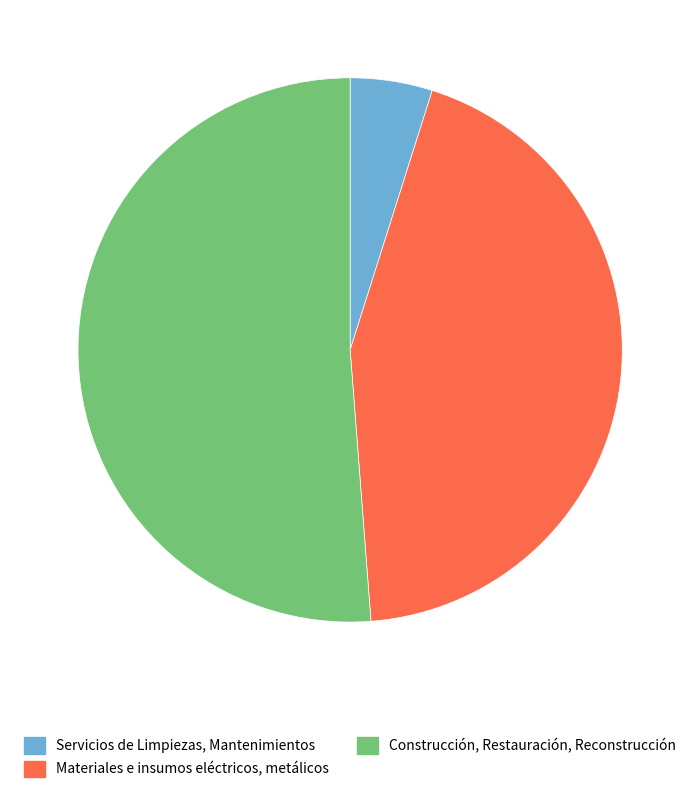

Is it true that Servicios de Limpiezas, Mantenimientos is 5% of the pie?

True